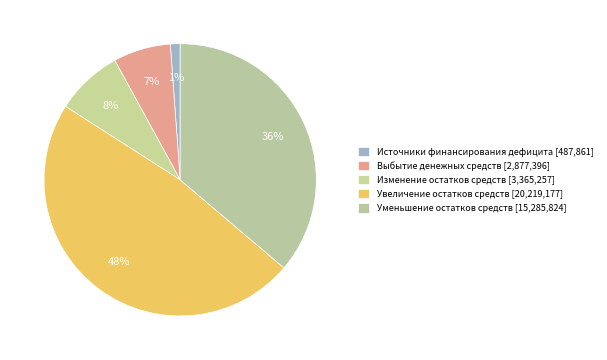

Is Источники финансирования дефицита the majority of the pie?

No